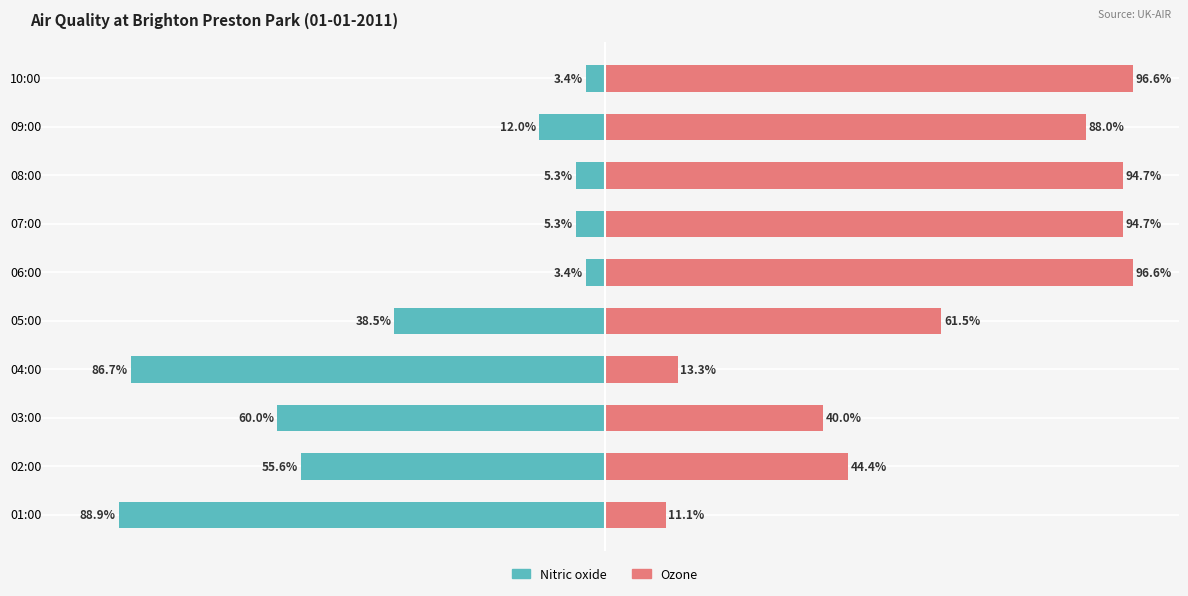

What is the average value of the Nitric oxide series?

-35.9